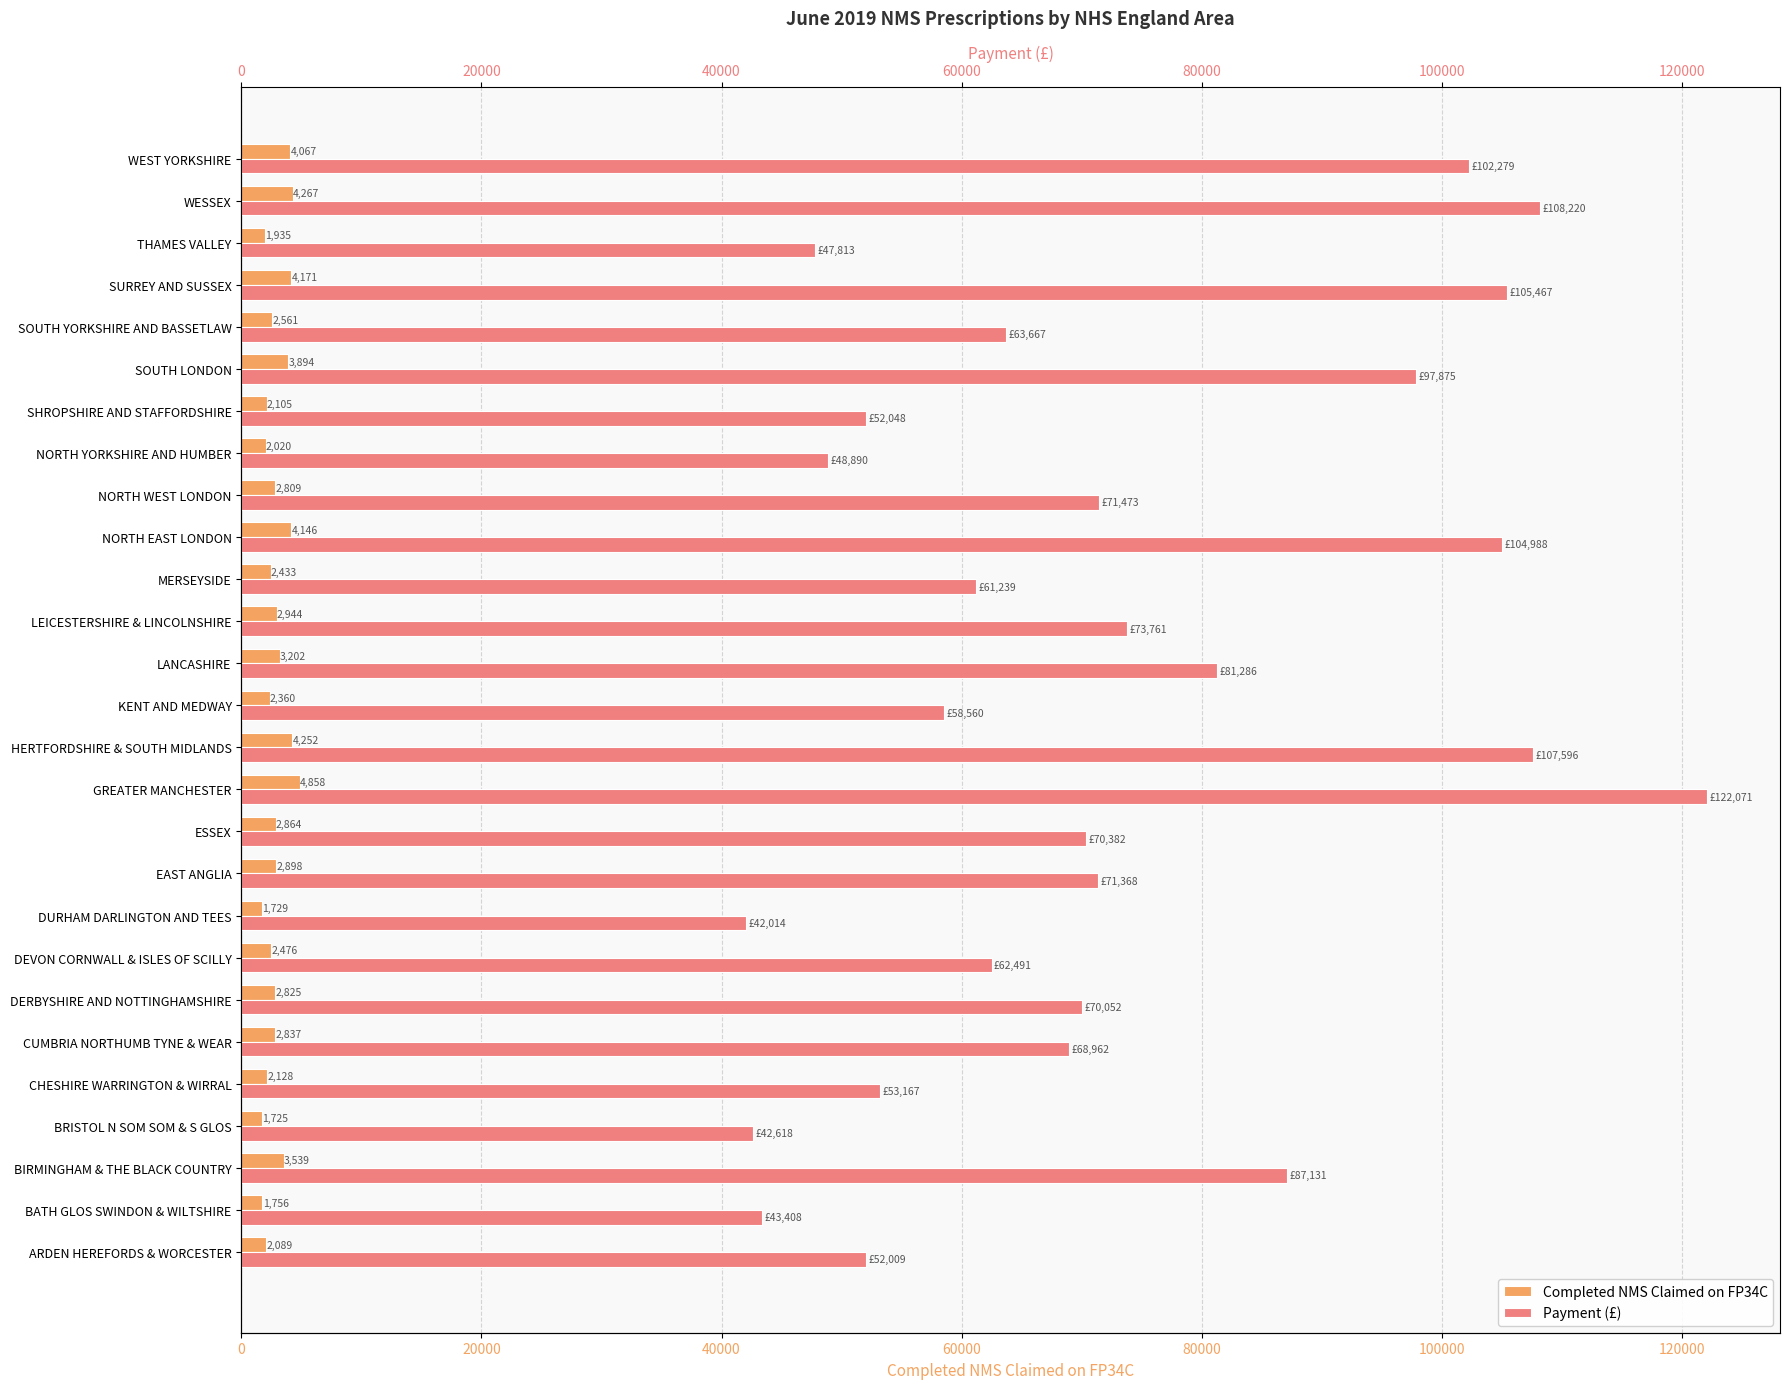

How many values in the Payment (£) series exceed 70052?

13